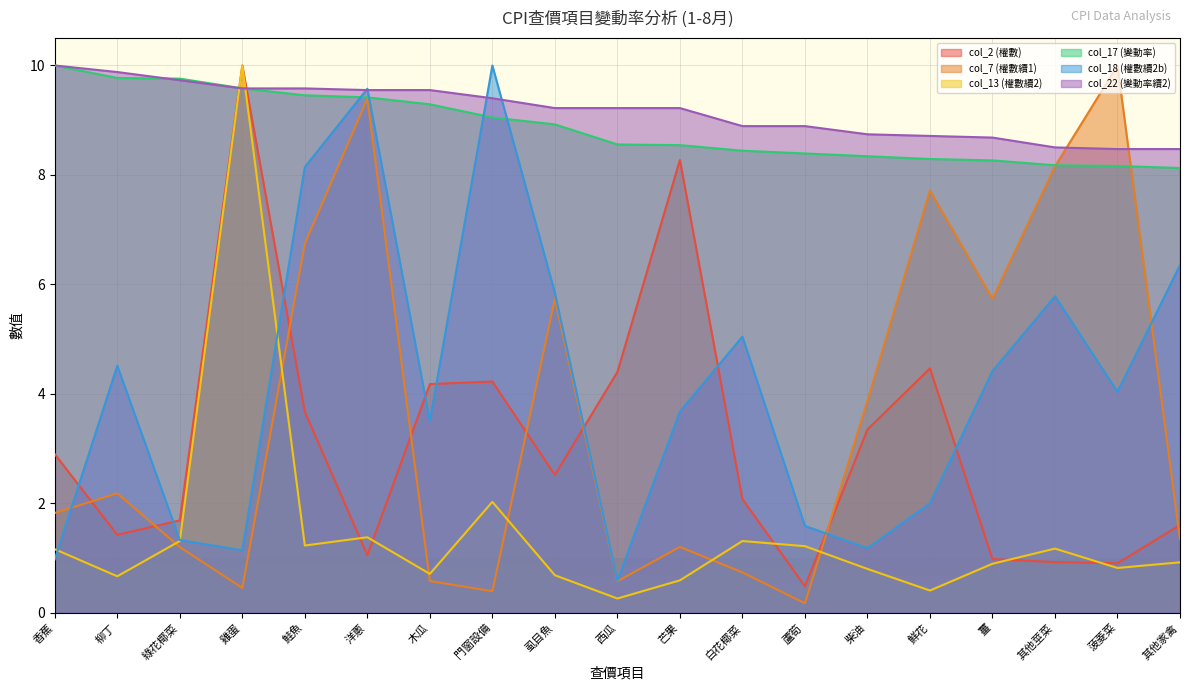

What are all the series names shown in the legend?

col_2 (權數), col_7 (權數續1), col_13 (權數續2), col_17 (變動率), col_18 (權數續2b), col_22 (變動率續2)